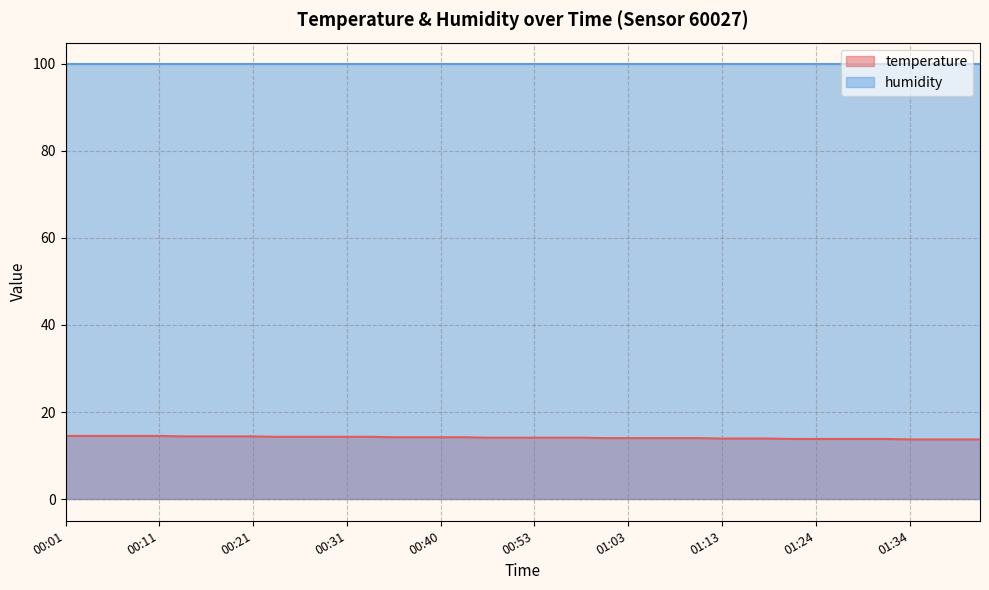

How many values are below 14?

12